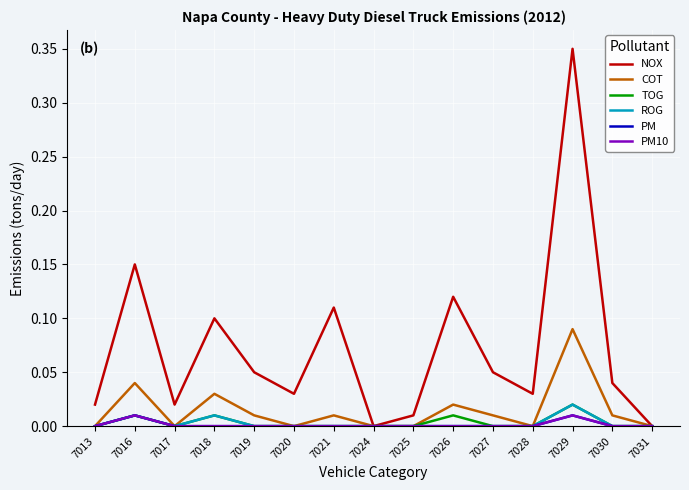

Which series has the largest range (max minus min)?

NOX